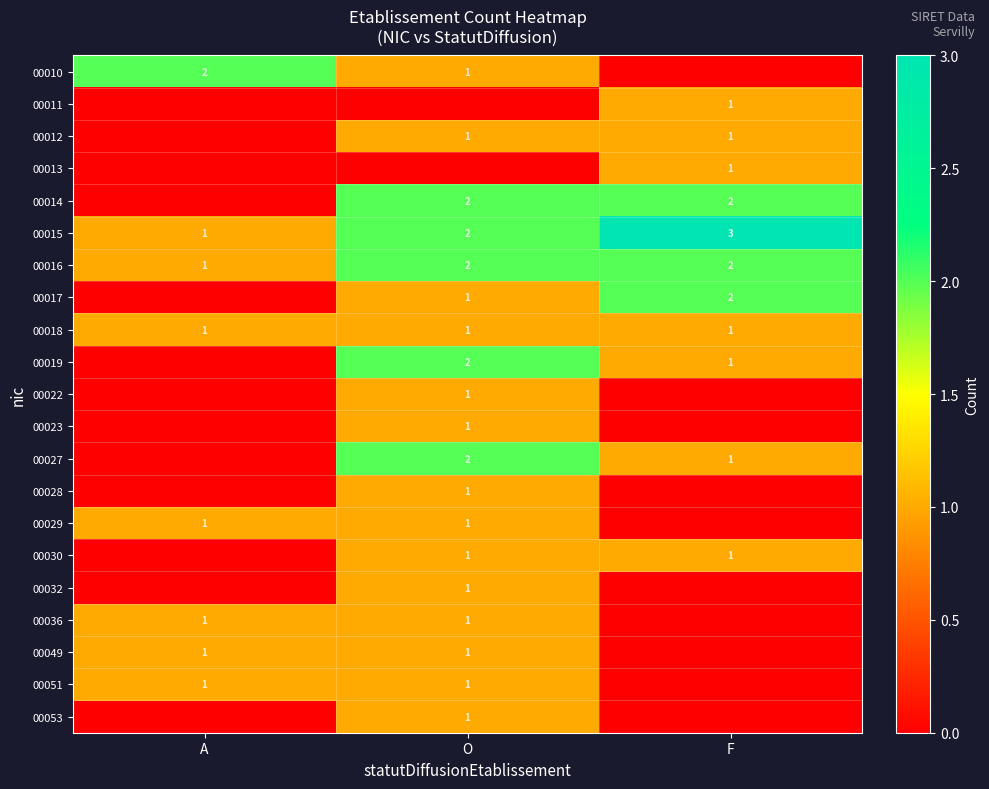

The 00019 series shows 4 at O. True or false?

False